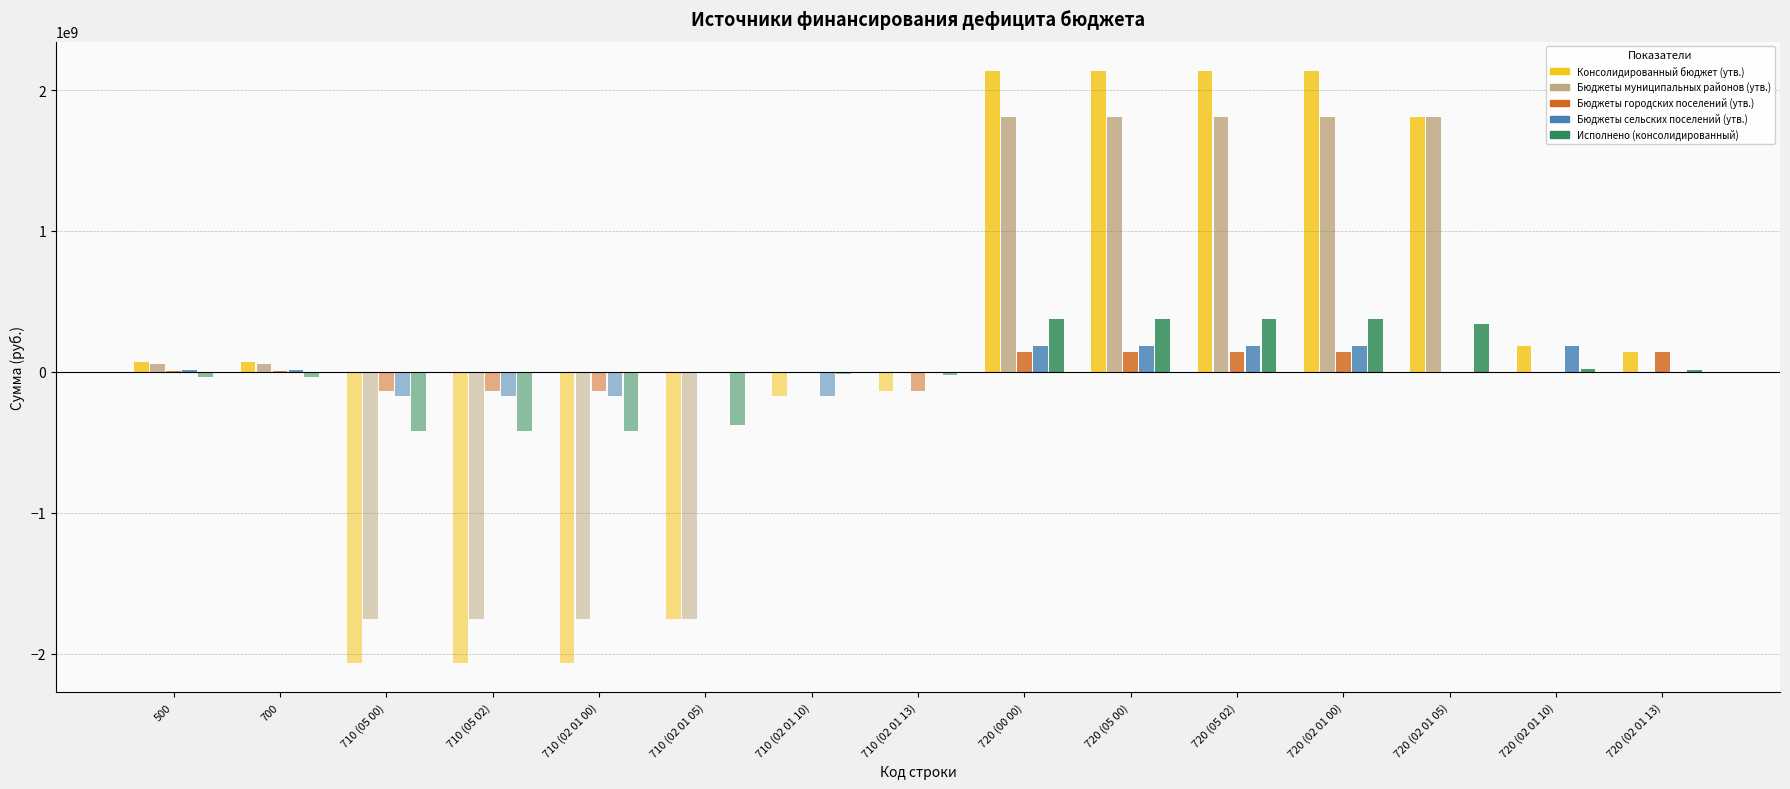

True or false: Консолидированный бюджет (утв.) has a value of -856469756.1 at 710 (02 01 05).

False